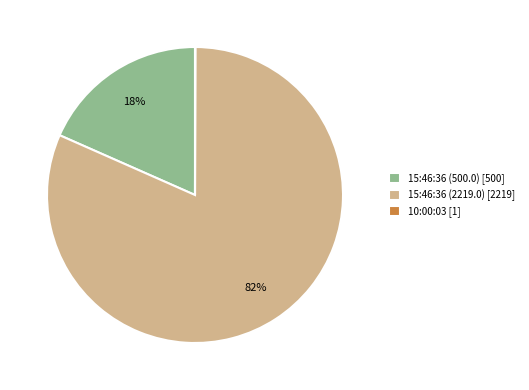

True or false: 15:46:36 (2219.0) accounts for 68% of the total.

False